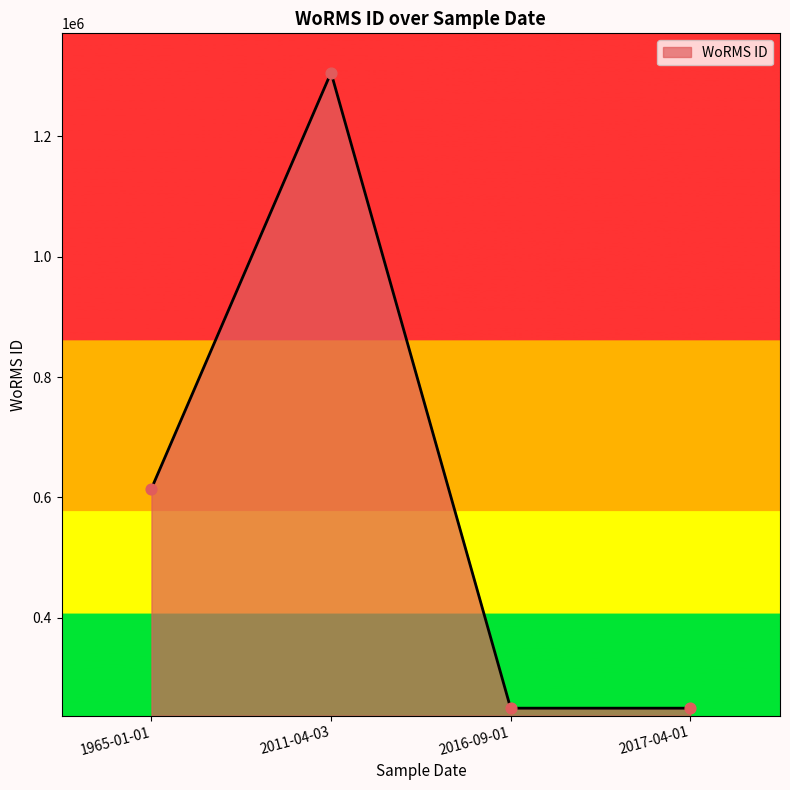

What is the ratio of the value at 1965-01-01 to the value at 2017-04-01?

2.5